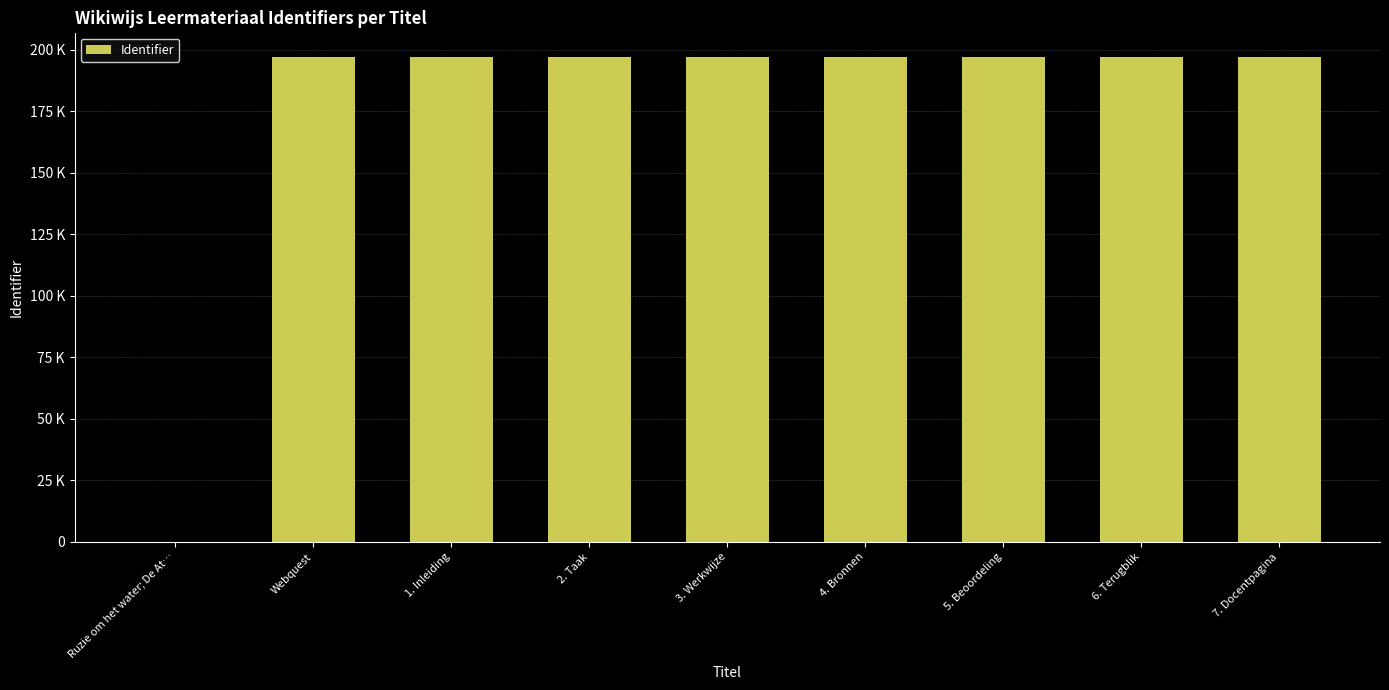

Which category has the lowest value across all series?

Ruzie om het water; De At…